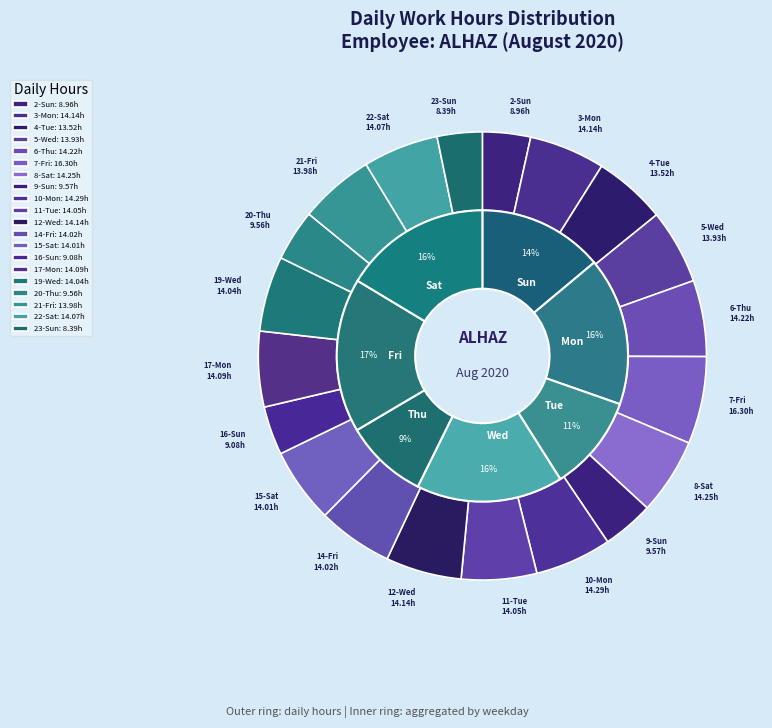

Which category has the smallest portion of the pie?

23-Sun